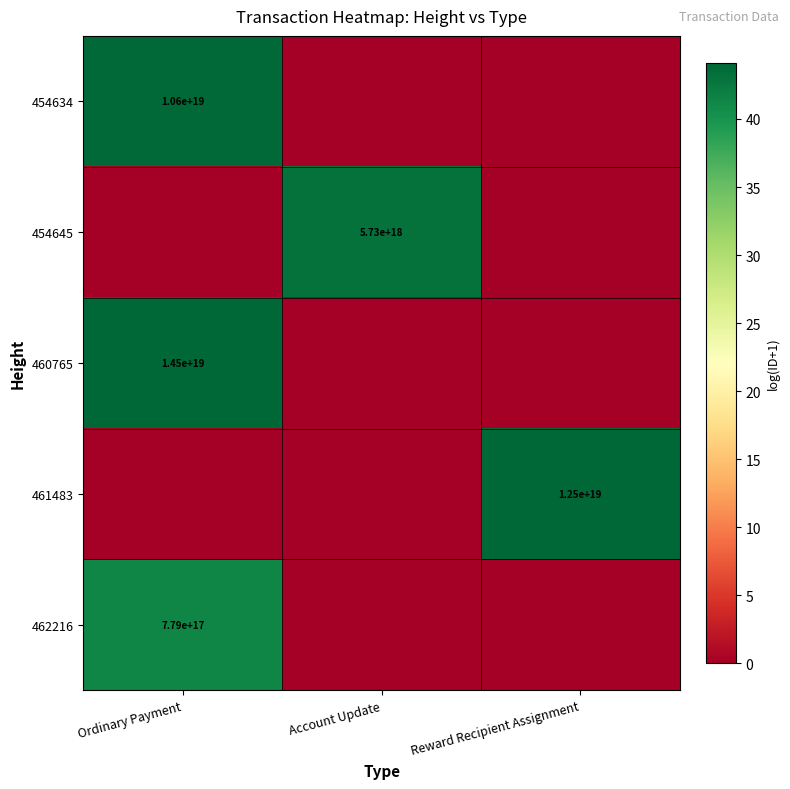

True or false: 461483 has a value of 16989281058003830784 at Reward Recipient Assignment.

False